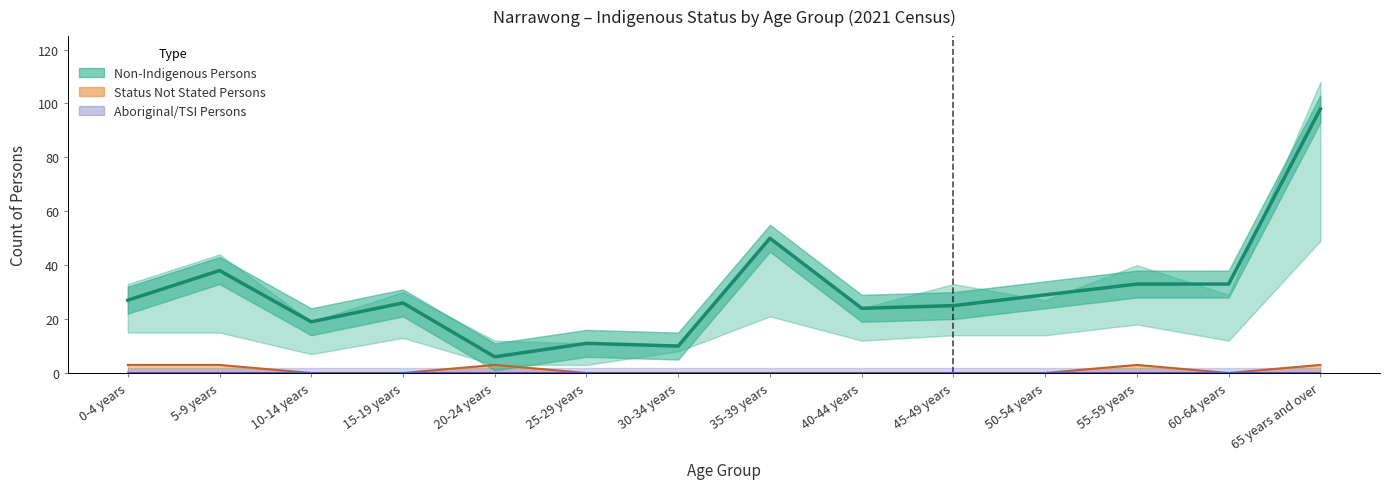

Rank the categories by value from lowest to highest.

20-24 years, 30-34 years, 25-29 years, 10-14 years, 40-44 years, 45-49 years, 15-19 years, 0-4 years, 50-54 years, 55-59 years, 60-64 years, 5-9 years, 35-39 years, 65 years and over